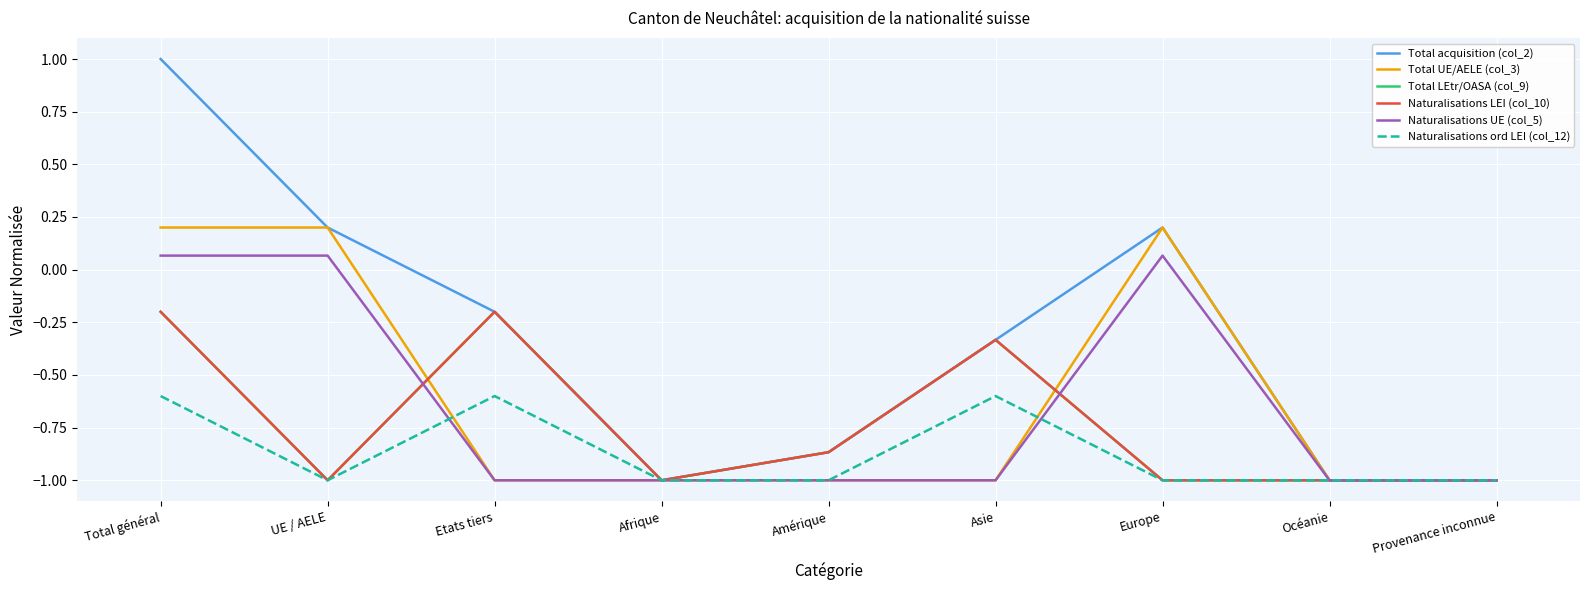

How many lines are shown in the chart?

6